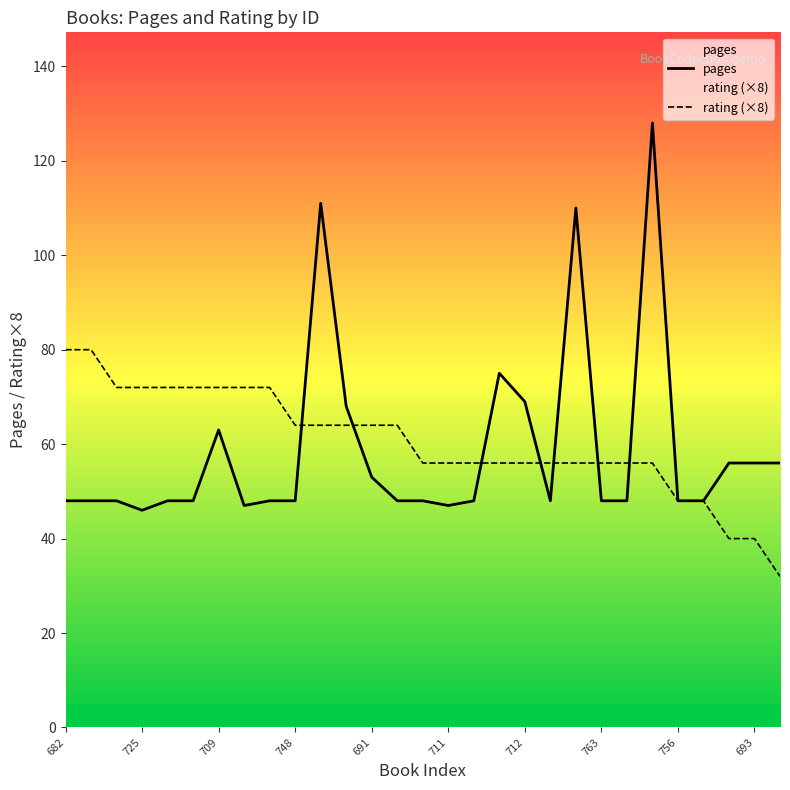

Which series has the widest spread of values?

pages